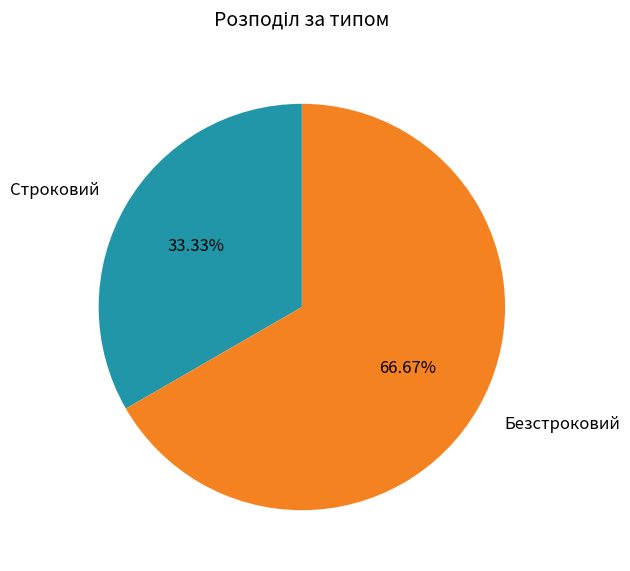

To the nearest percent, what portion does Безстроковий represent?

67%